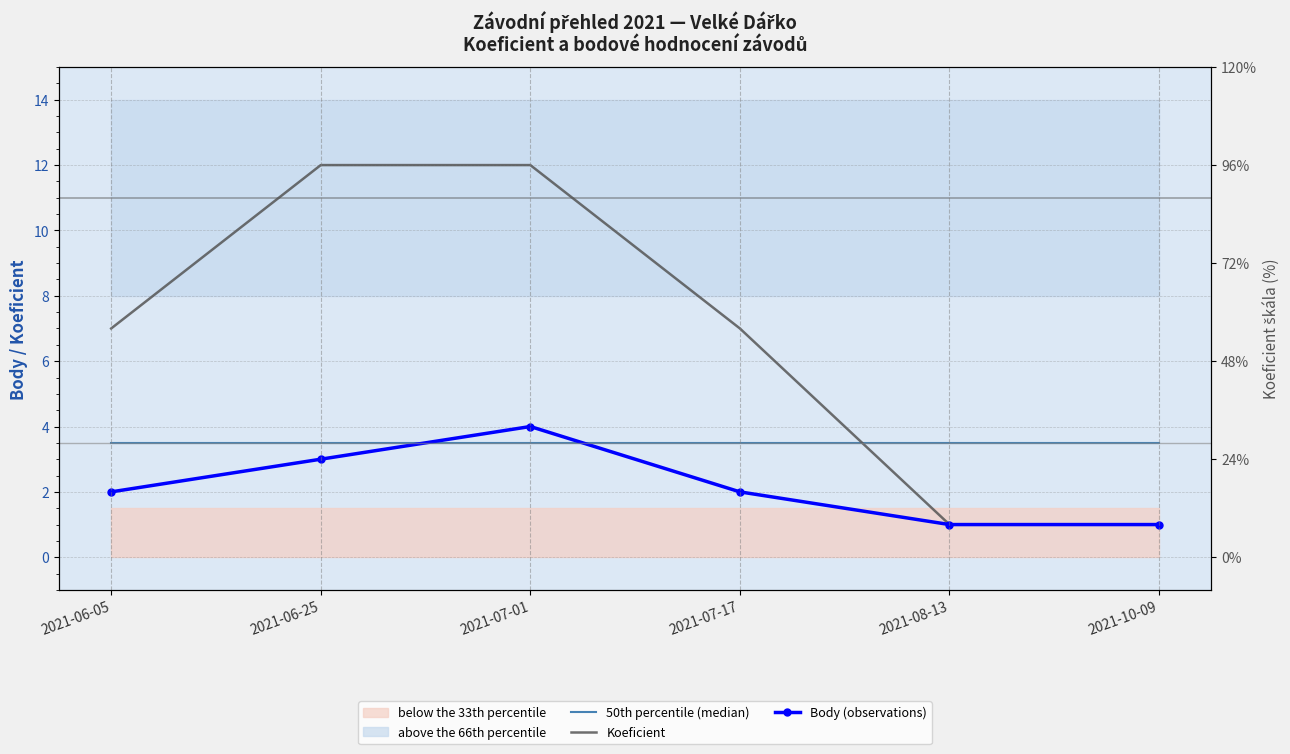

What is the difference between the highest and lowest values at 2021-10-09?

2.5